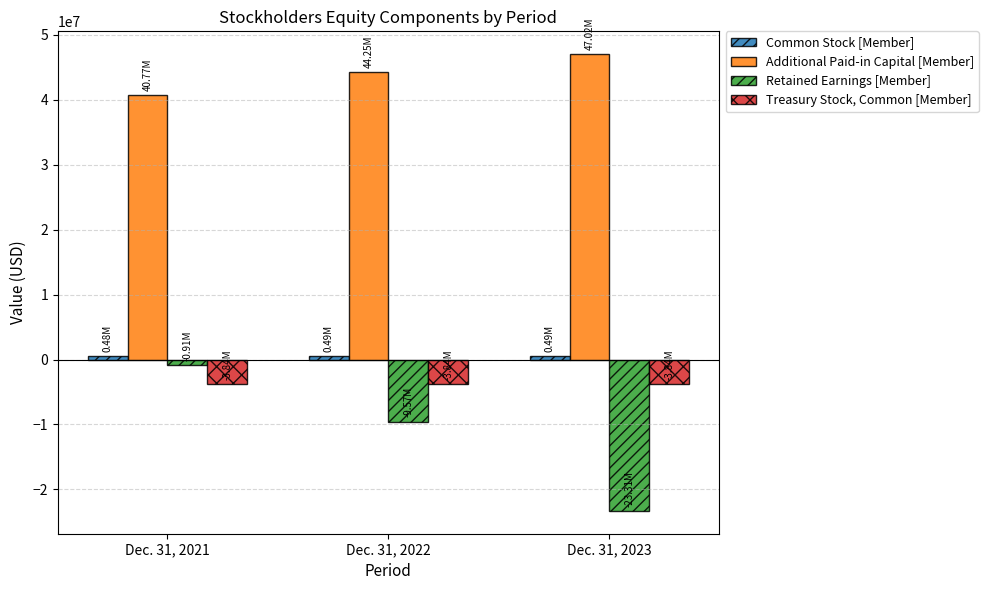

True or false: Treasury Stock, Common [Member] has a value of -3843562 at Dec. 31, 2023.

True